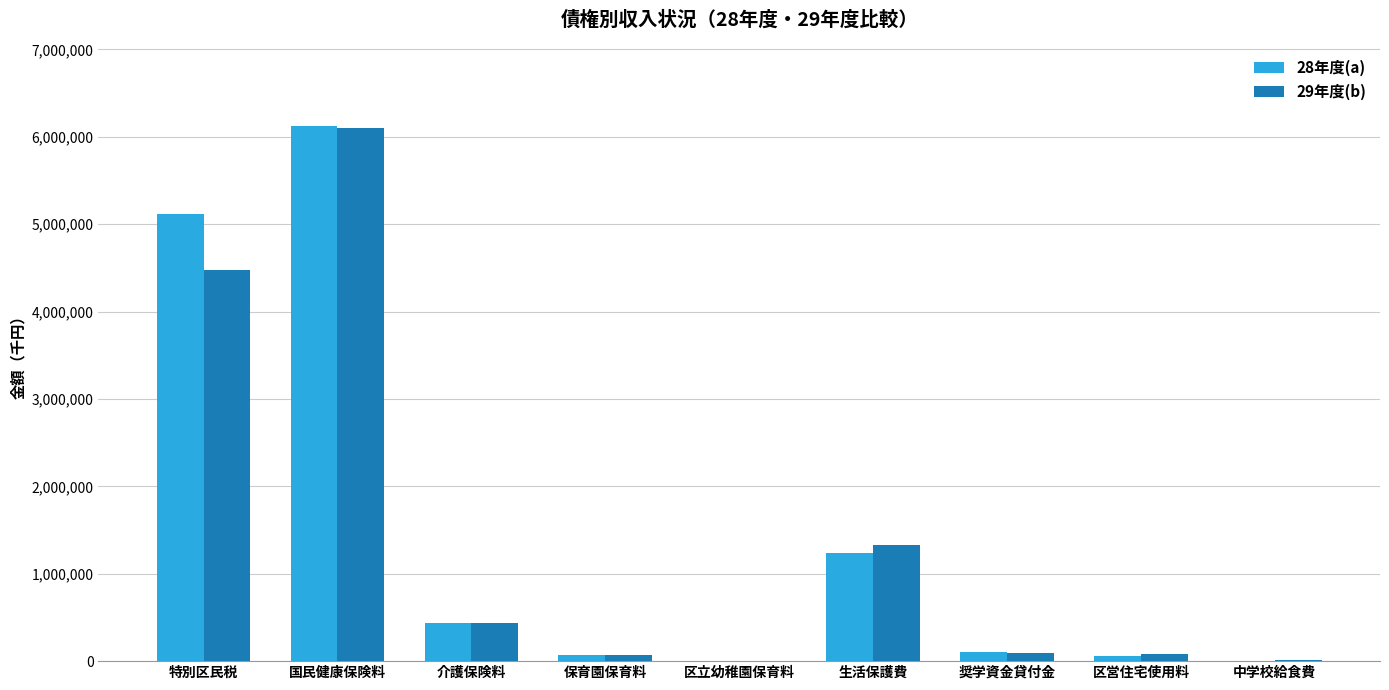

What is the total value across all series at 生活保護費?

2571013